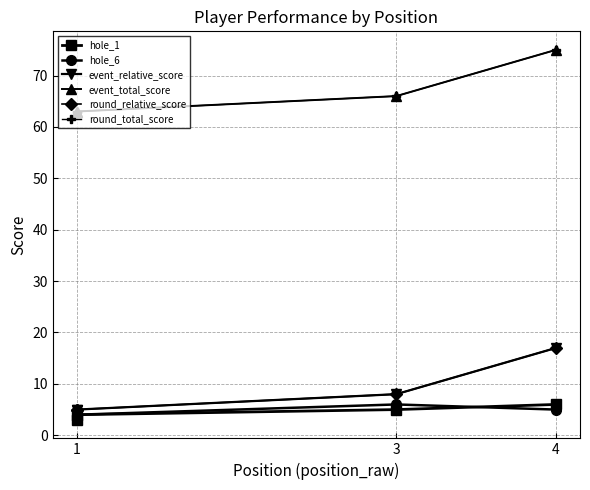

True or false: round_total_score and event_relative_score intersect in this chart.

False